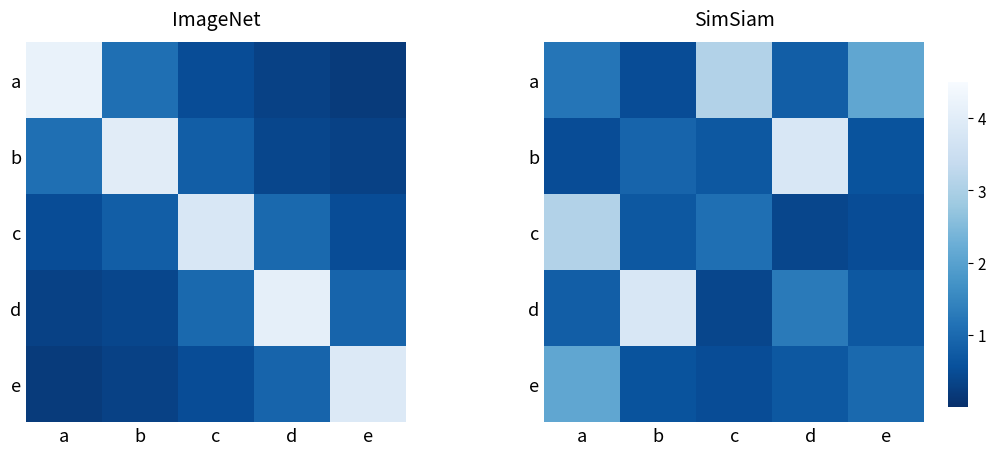

At which category is the sum across all series the highest?

a